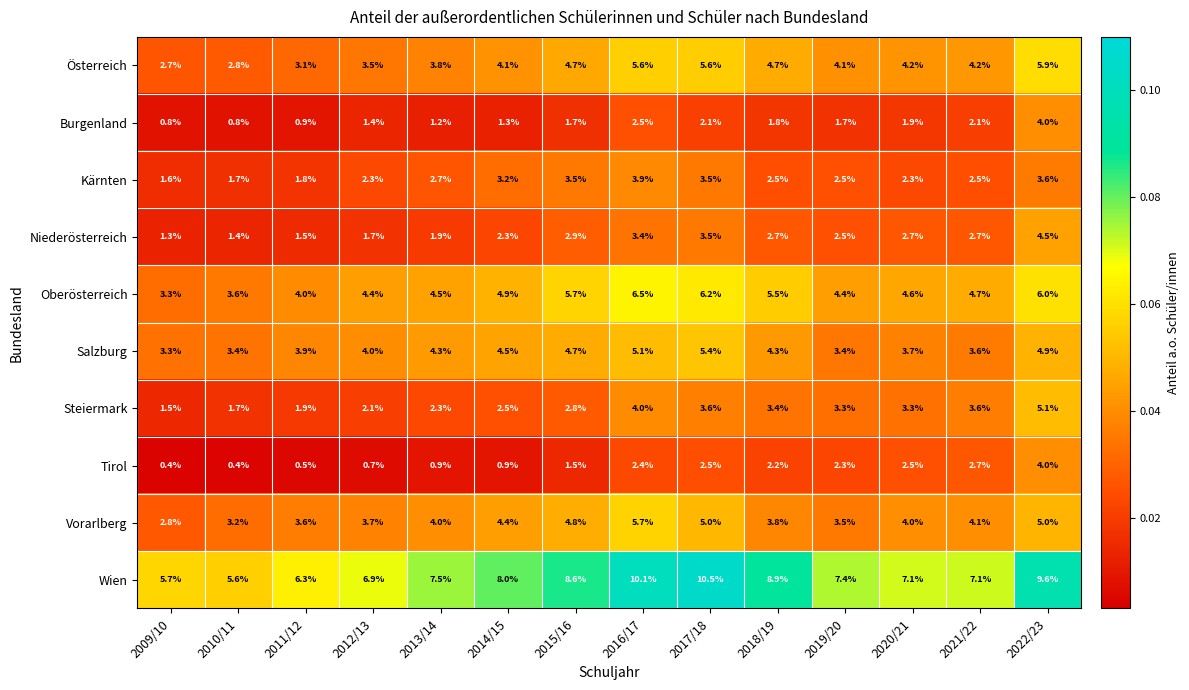

Which series has the largest total across all categories?

Wien